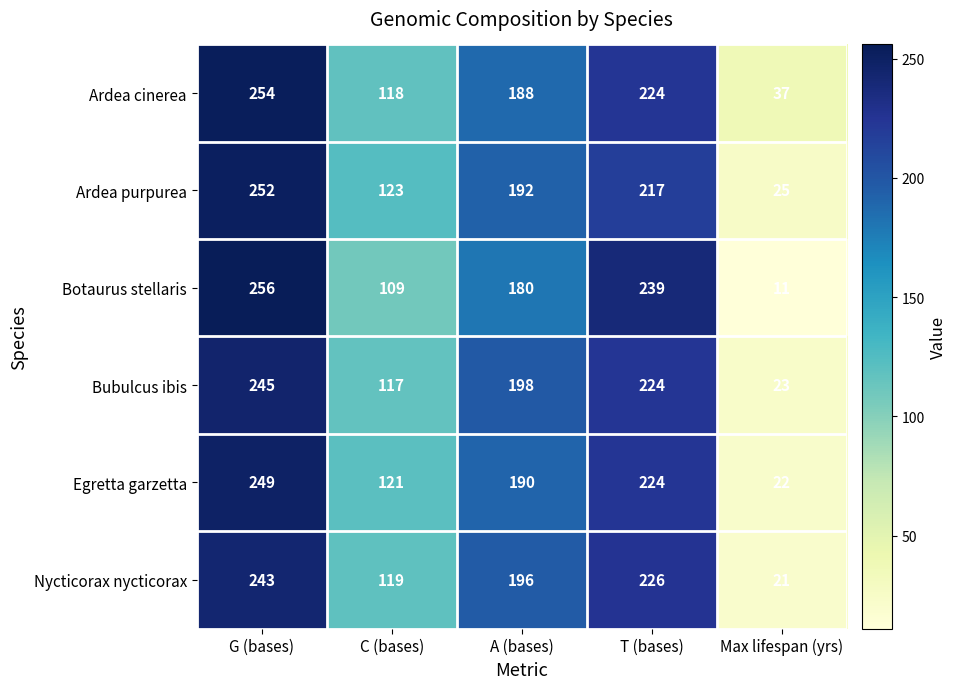

Count the Ardea purpurea values in the range 123 to 217.

3